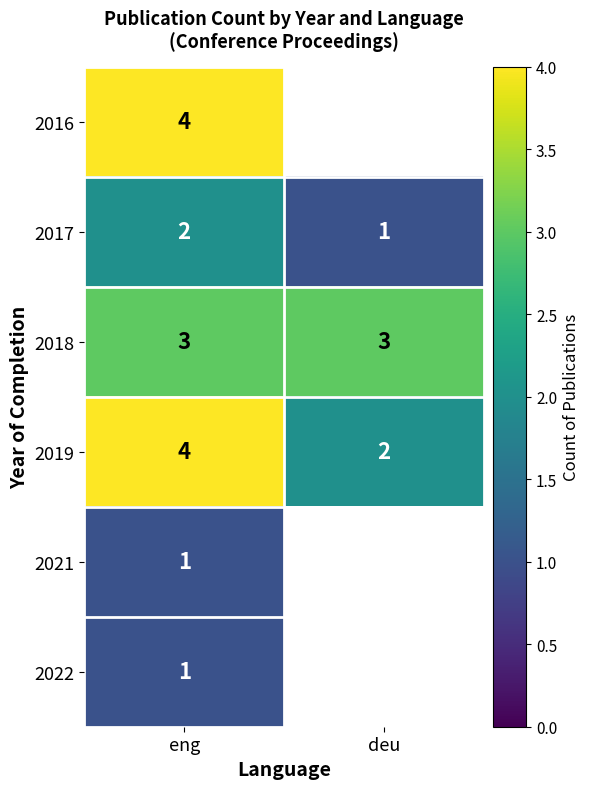

At which label does 2017 reach its minimum?

deu